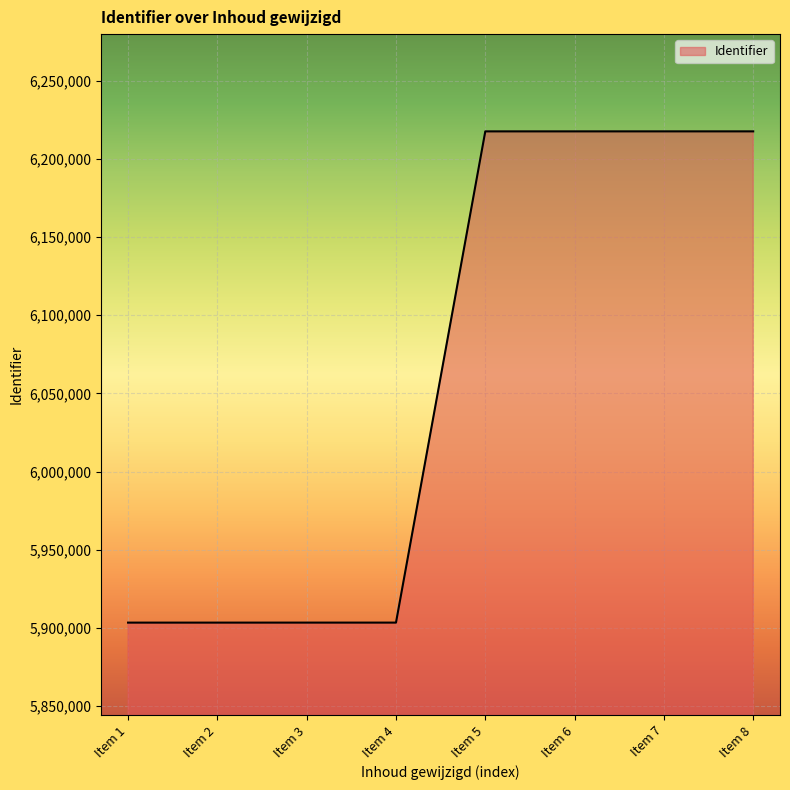

Does the chart have visible grid lines?

Yes